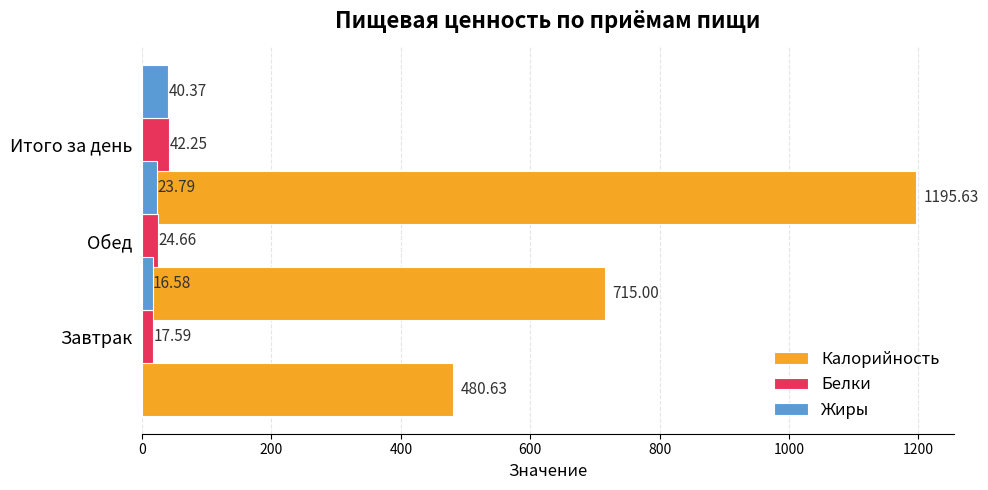

At 200, list the series in order from largest to smallest.

Калорийность, Белки, Жиры